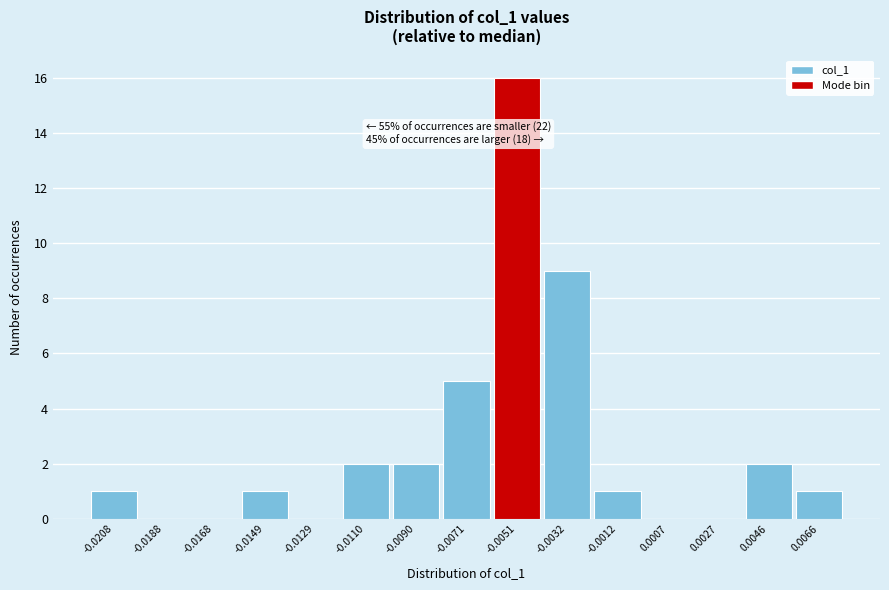

Reading right to left, transcribe all the data shown in this chart.

0.0066=1	0.0046=2	0.0027=0	0.0007=0	-0.0012=1	-0.0032=9	-0.0051=16	-0.0071=5	-0.0090=2	-0.0110=2	-0.0129=0	-0.0149=1	-0.0168=0	-0.0188=0	-0.0208=1